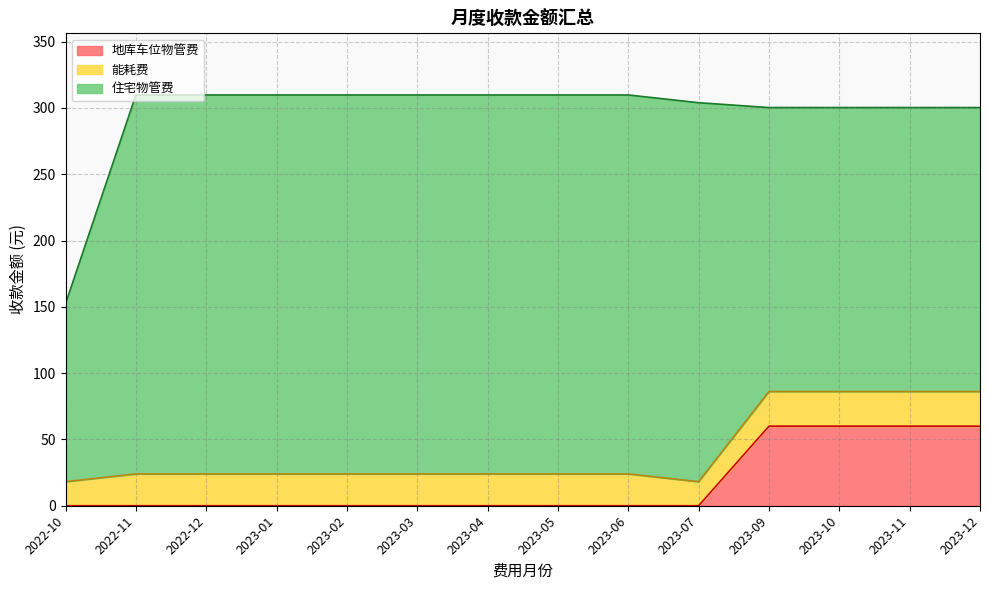

Which has a higher value, 2023-04 or 2023-01?

2023-04